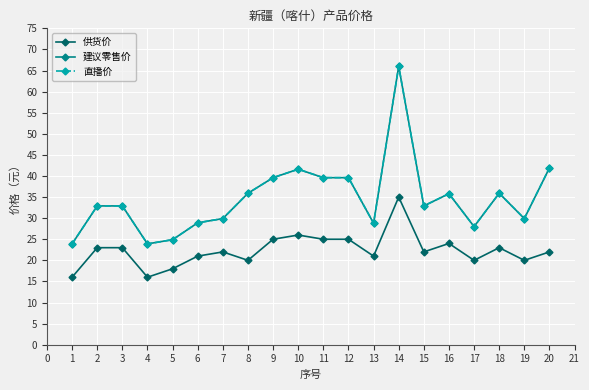

Is this an area chart (filled region under the line)?

No